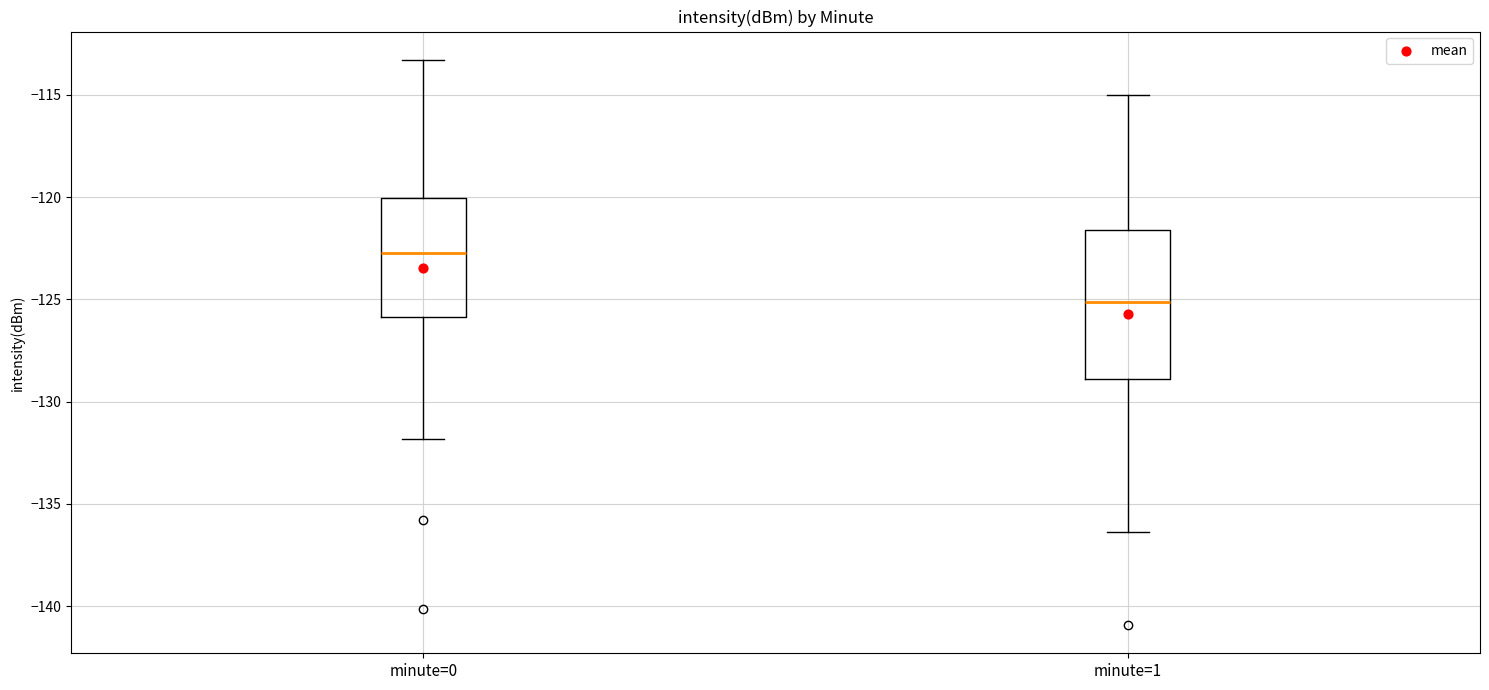

Reading left to right, read every box against the y-axis: the position of its median line, the range the box covers, and the ends of its whiskers. The values are not printed on the chart, so give them approximately, as read against the axis.

minute=0: median -122.5, box -126.0 to -120.0, whiskers -132.0 to -113.5
minute=1: median -125.0, box -129.0 to -121.5, whiskers -136.5 to -115.0